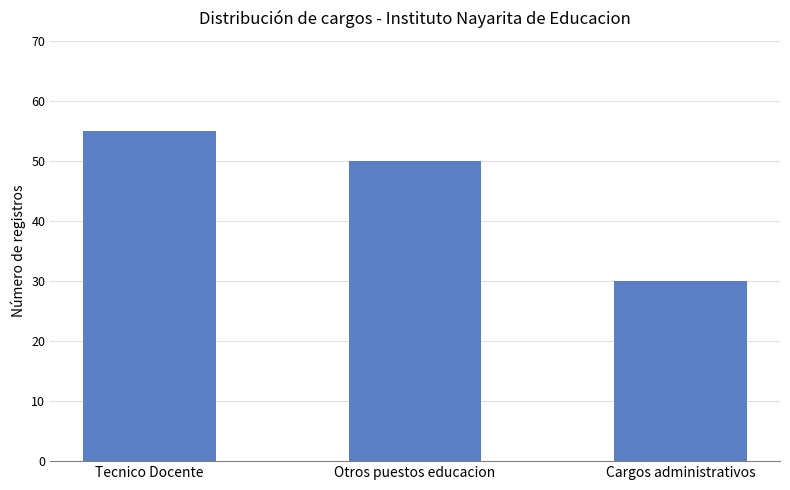

Which has a higher value, Tecnico Docente or Cargos administrativos?

Tecnico Docente